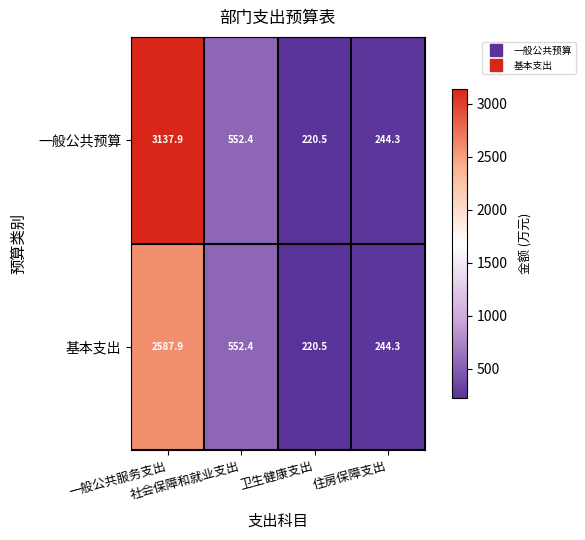

What is the minimum value shown in the chart?

220.5